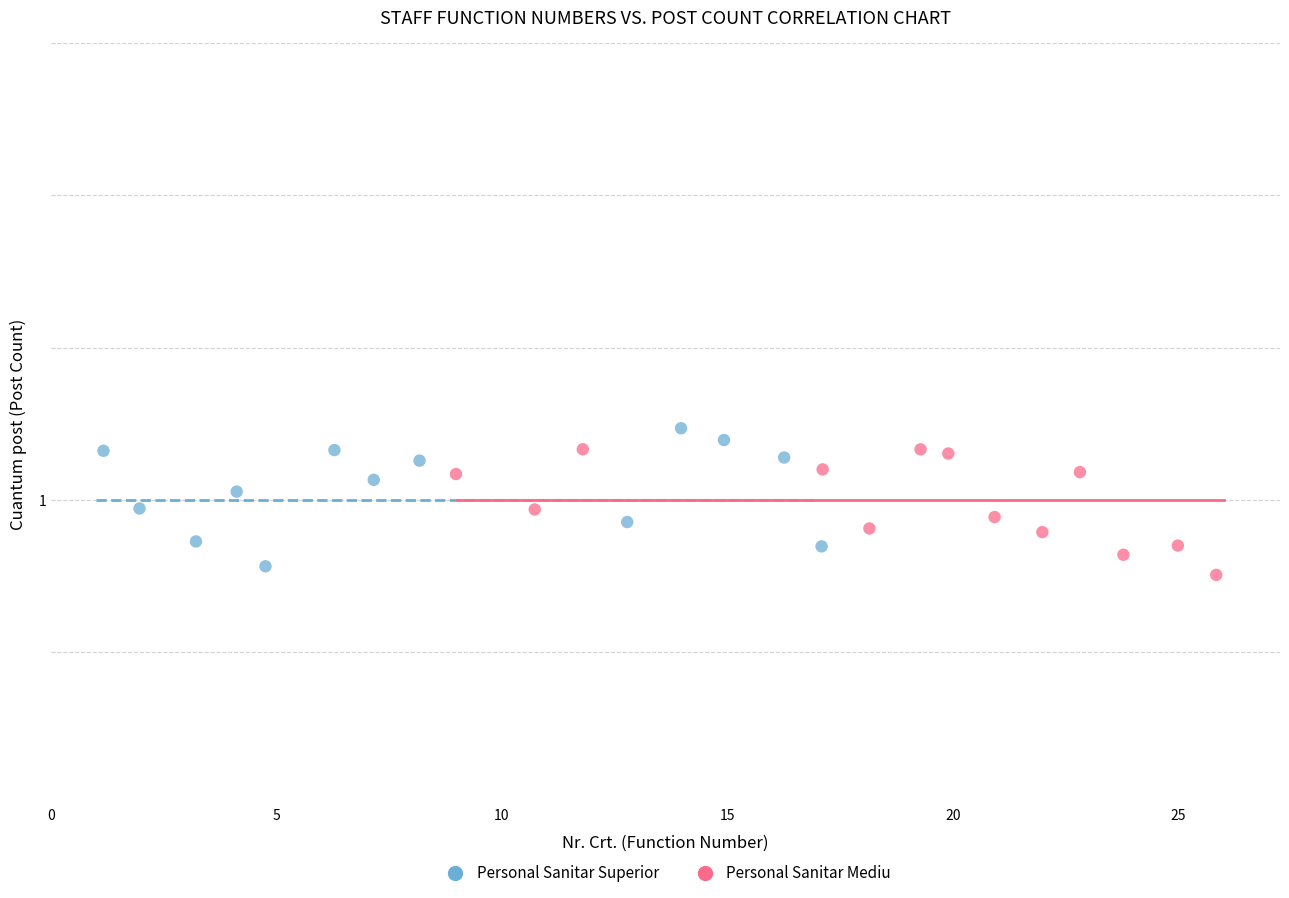

Which series contains the lowest Y value?

Personal Sanitar Mediu